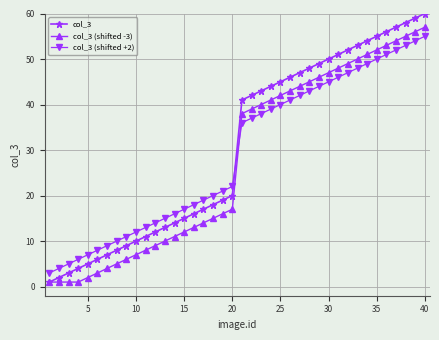

Which series has the largest range (max minus min)?

col_3